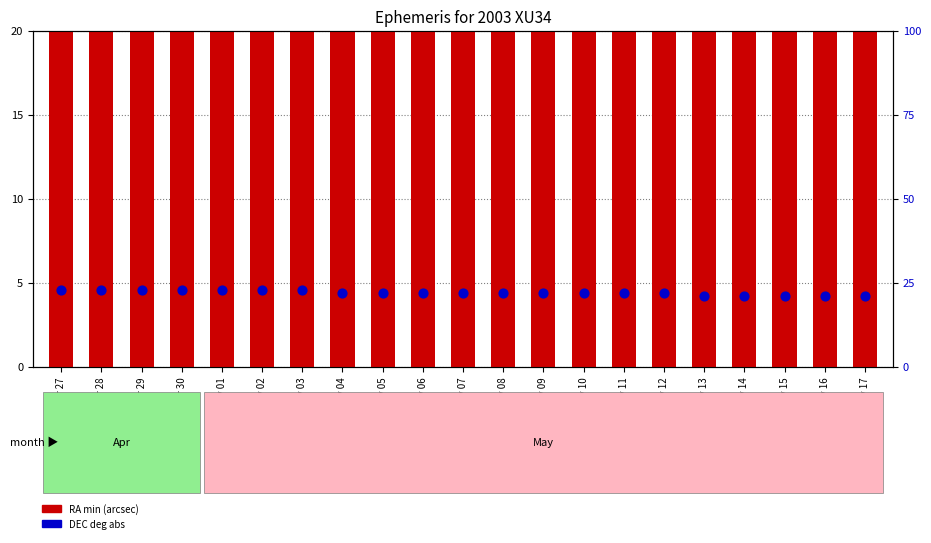

Which series has the largest total across all categories?

RA min